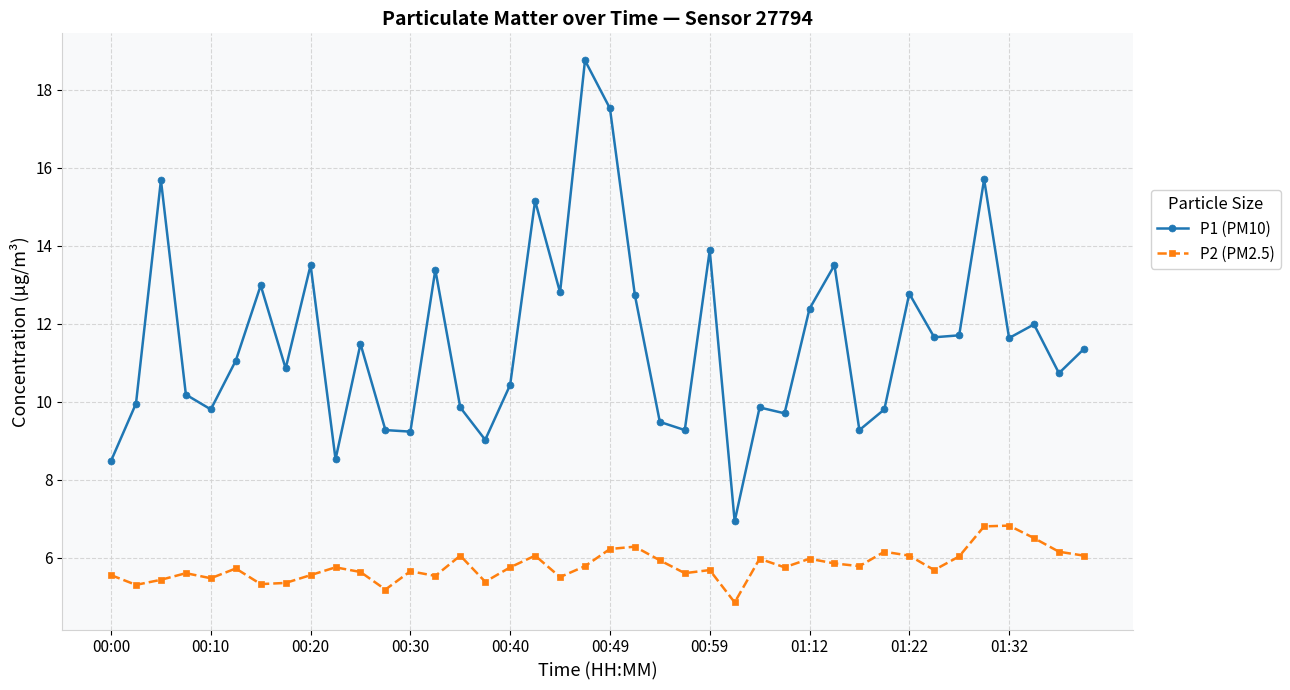

True or false: P2 (PM2.5) has more than 0 points higher than both neighbors.

True